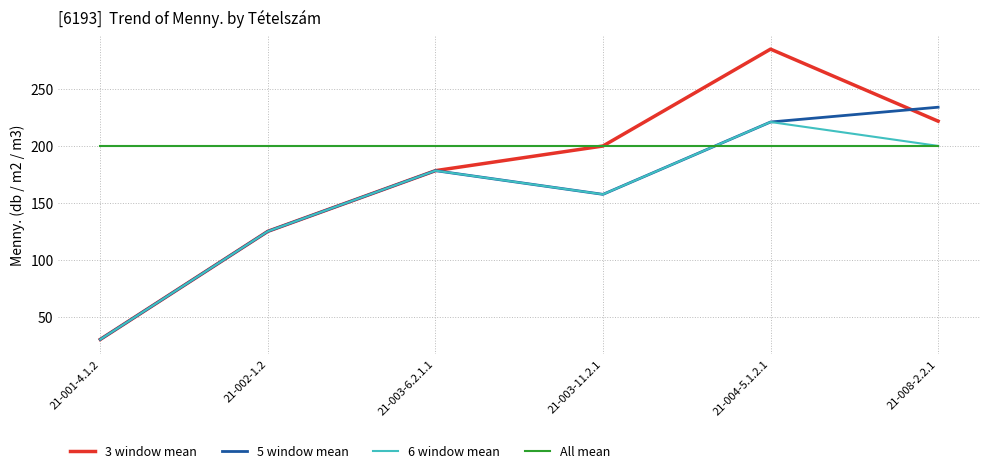

What is the sum of the All mean values at 21-004-5.1.2.1 and 21-002-1.2?

400.2